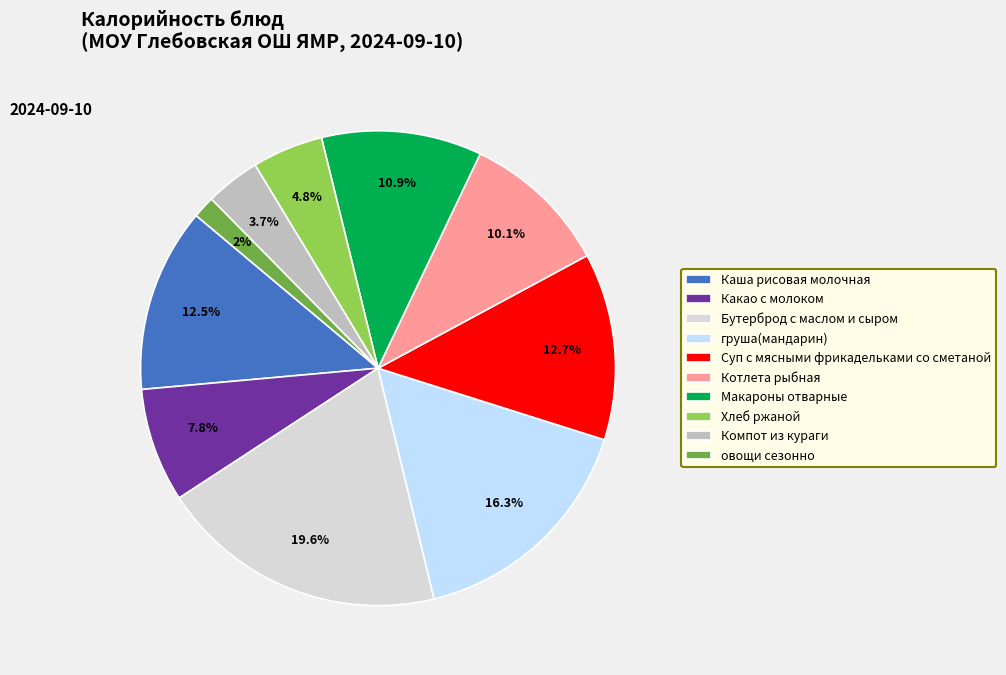

What percentage do овощи сезонно and Макароны отварные together represent?

12.4%